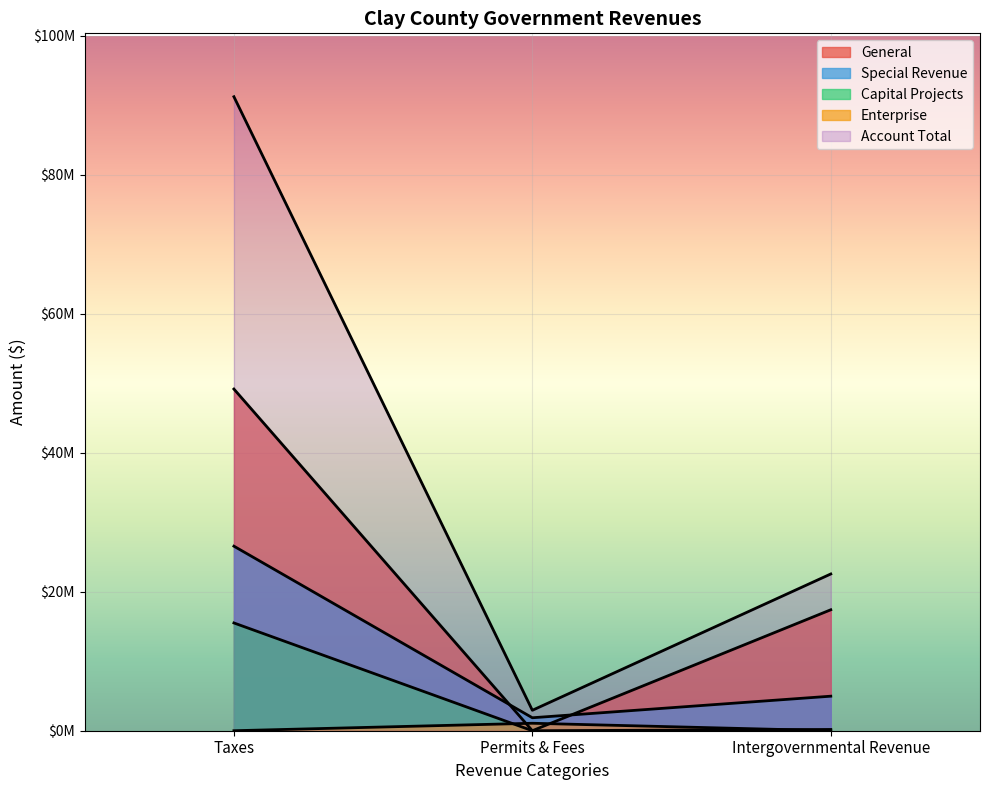

At which category does Account Total reach its first local valley?

Permits Fees